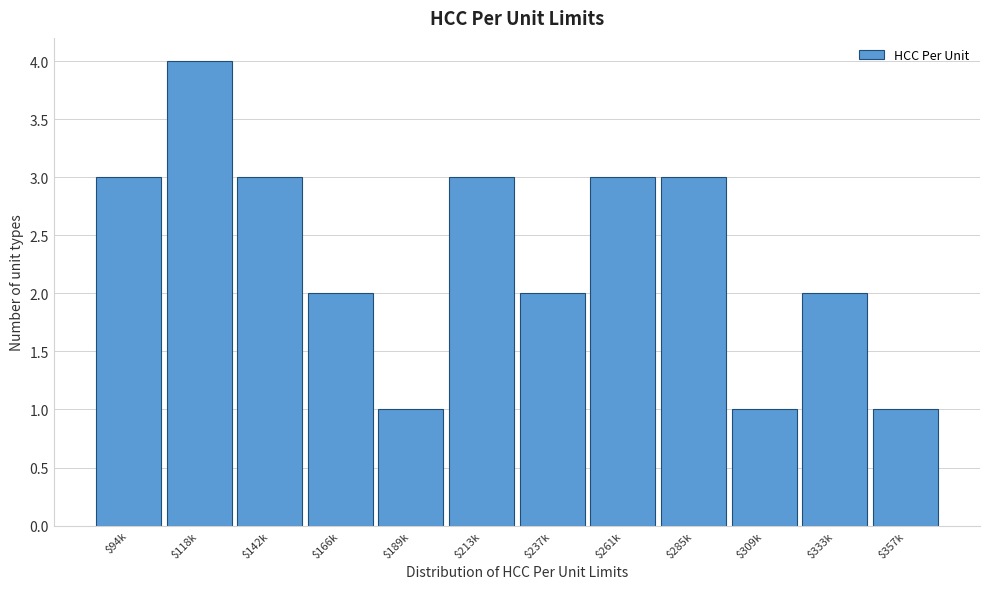

Reading left to right, list all the values displayed in this chart.

3	4	3	2	1	3	2	3	3	1	2	1